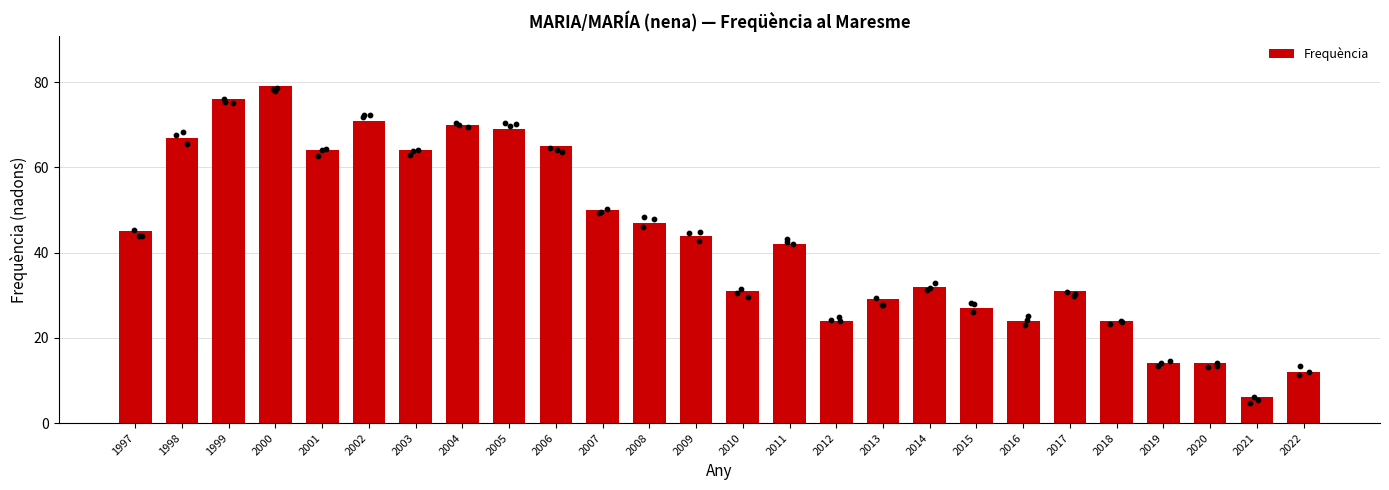

Approximately how many times larger is the value at 2000 compared to 2007?

1.6